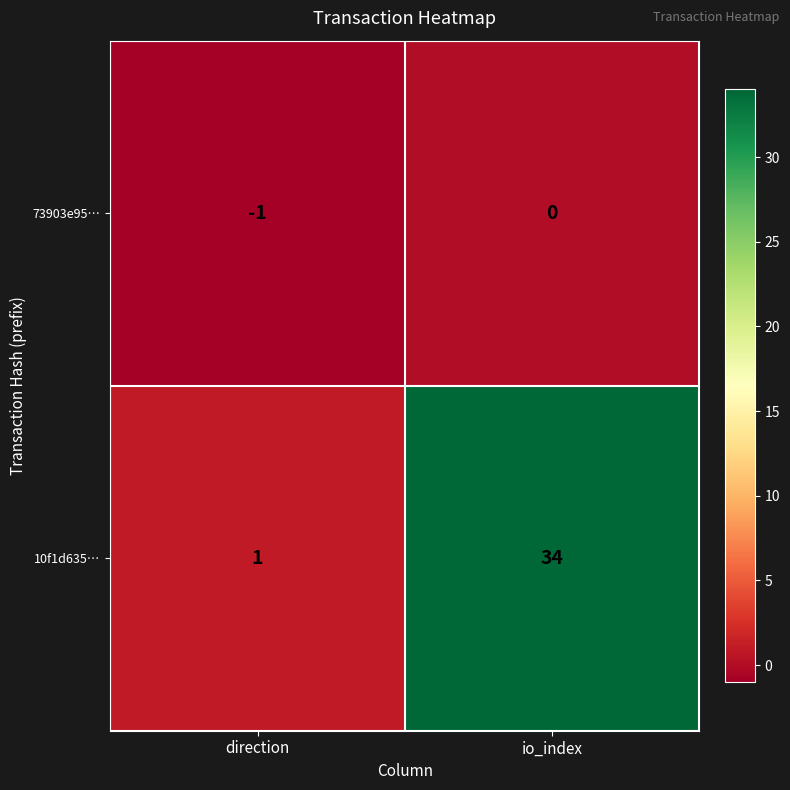

Which series has the largest total across all categories?

10f1d635…